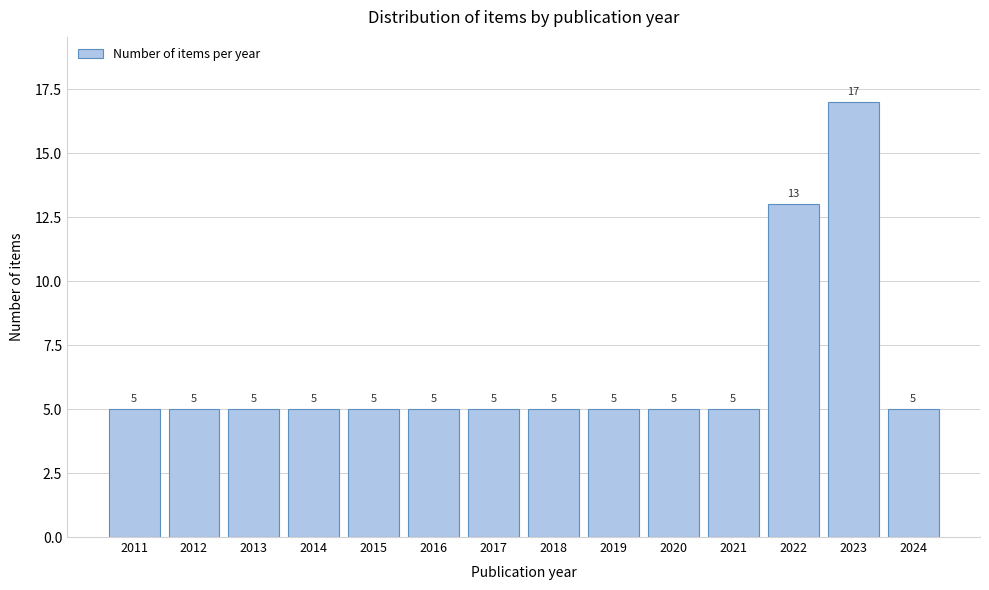

Reading right to left, extract all data points from this chart.

5	17	13	5	5	5	5	5	5	5	5	5	5	5